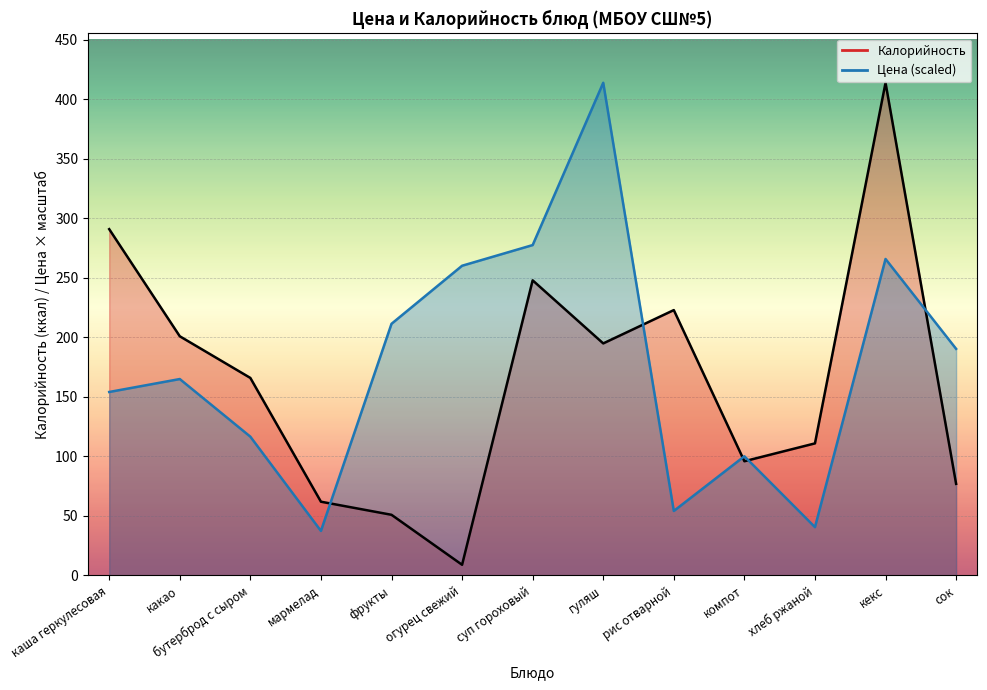

At which category does the chart reach its minimum across all series?

огурец свежий